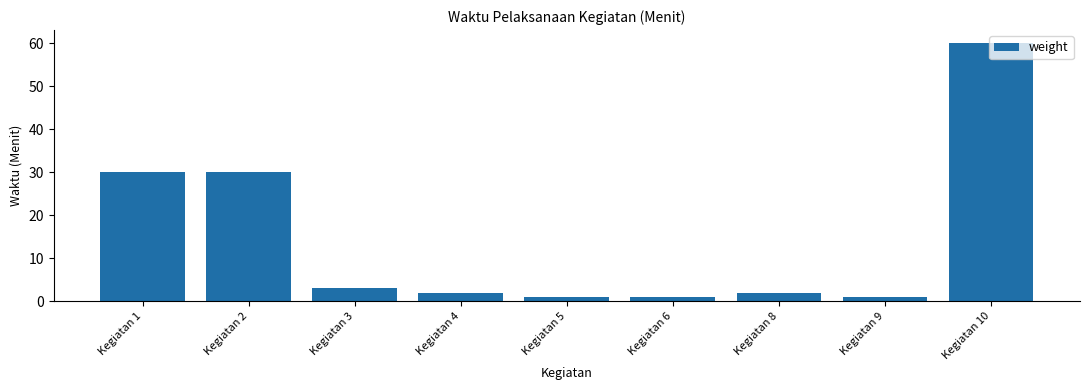

What is the sum of all values?

130